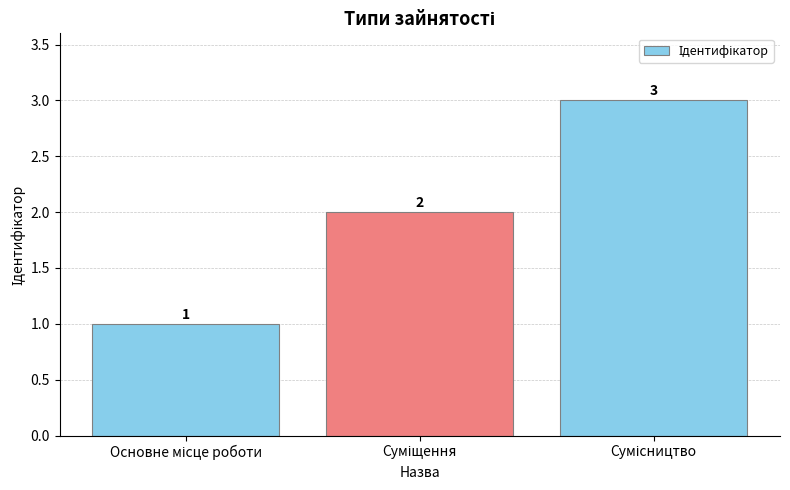

What is the greatest value displayed?

3